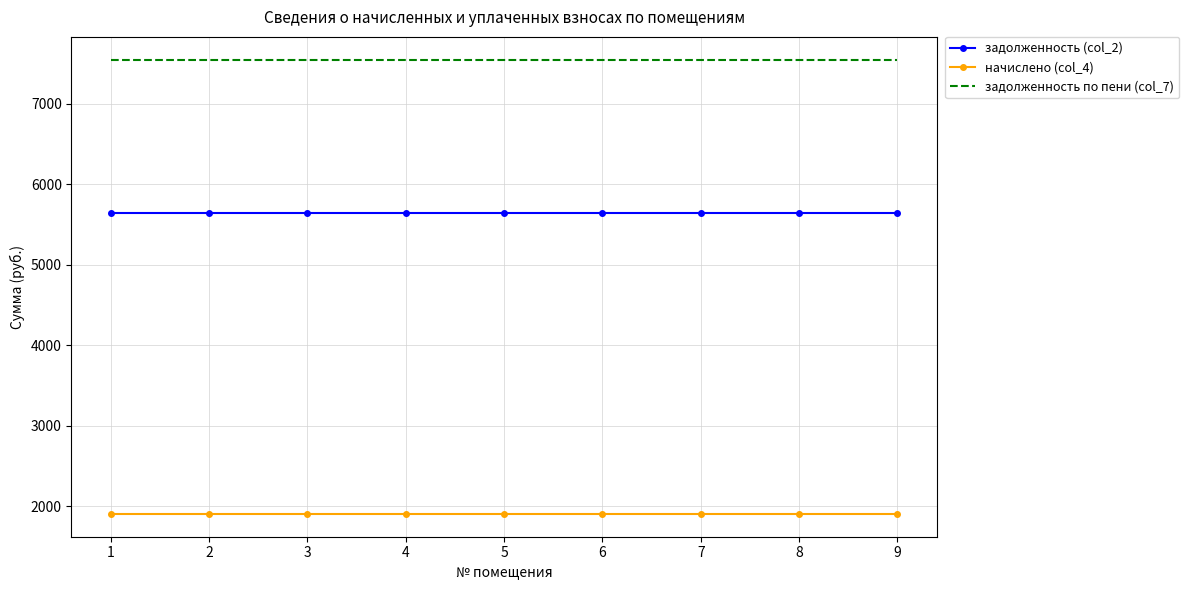

True or false: задолженность (col_2) and задолженность по пени (col_7) intersect in this chart.

False